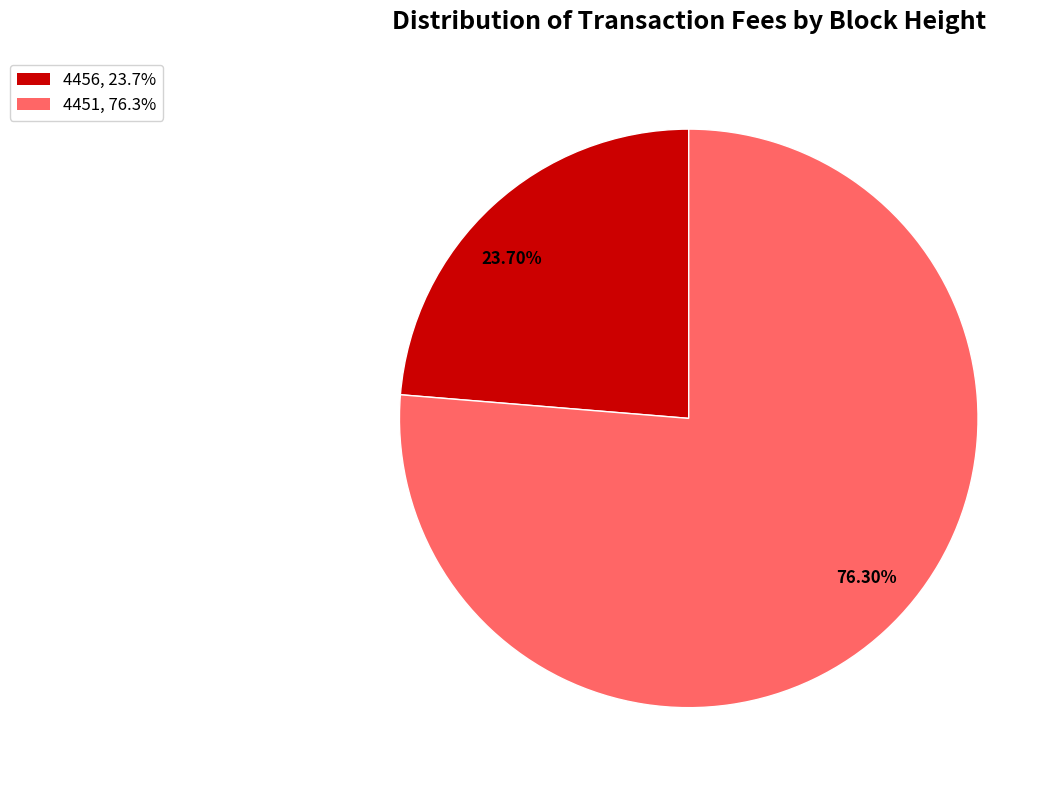

Rank the categories by value from lowest to highest.

23.70%, 76.30%